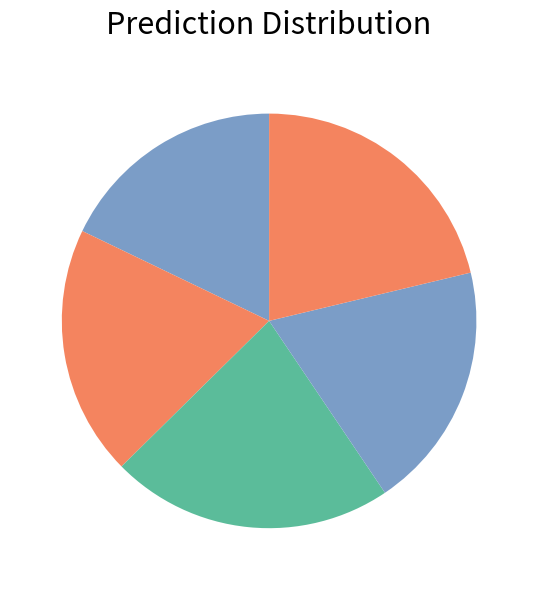

How many segments does this pie chart have?

5